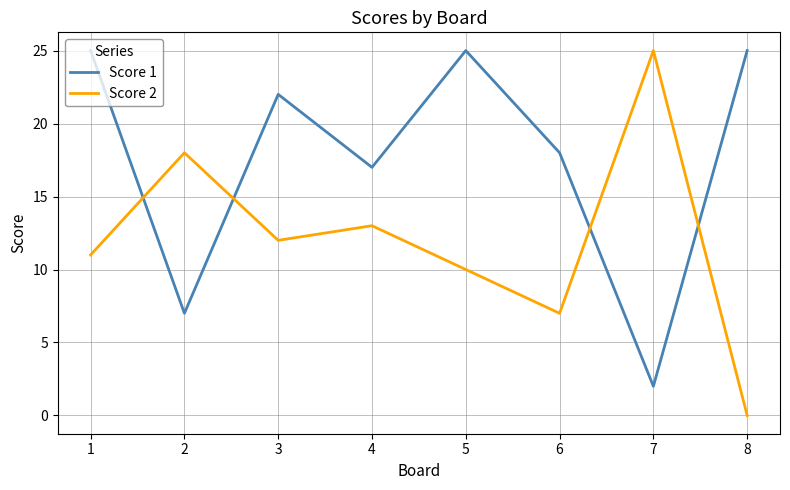

Between 3 and 5, which series saw the biggest shift?

Score 1